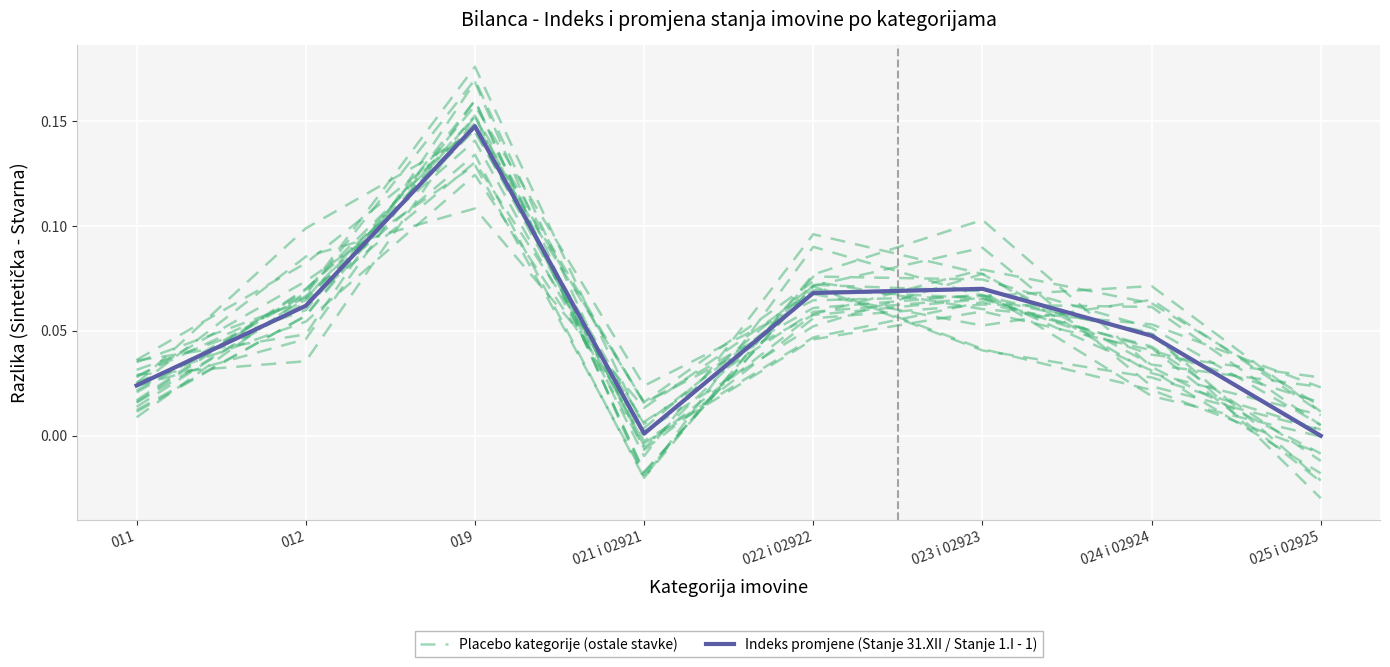

True or false: Indeks promjene (Stanje 31.XII / Stanje 1.I - 1) and Placebo kategorije (ostale stavke) intersect in this chart.

True